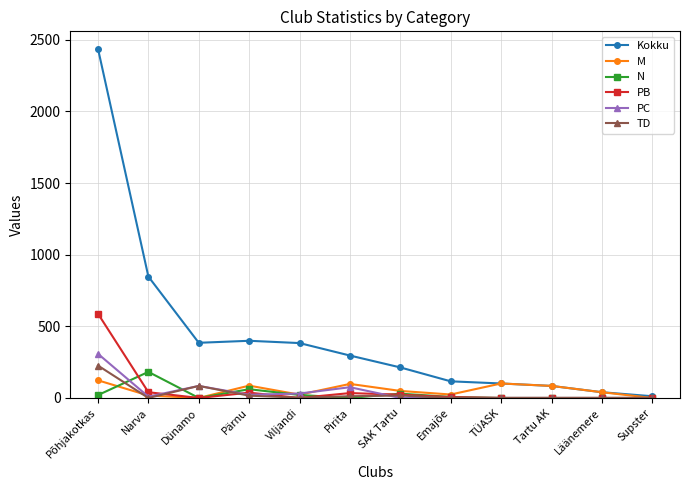

Where does the M series first go above 49?

Põhjakotkas